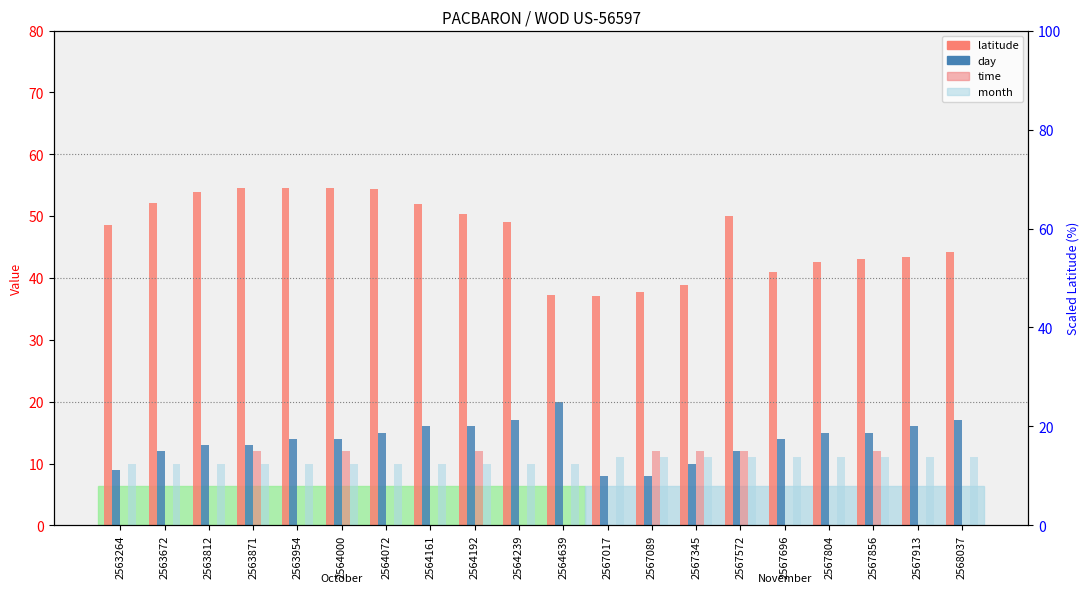

What is the difference between the maximum and minimum values in the time series?

12.0